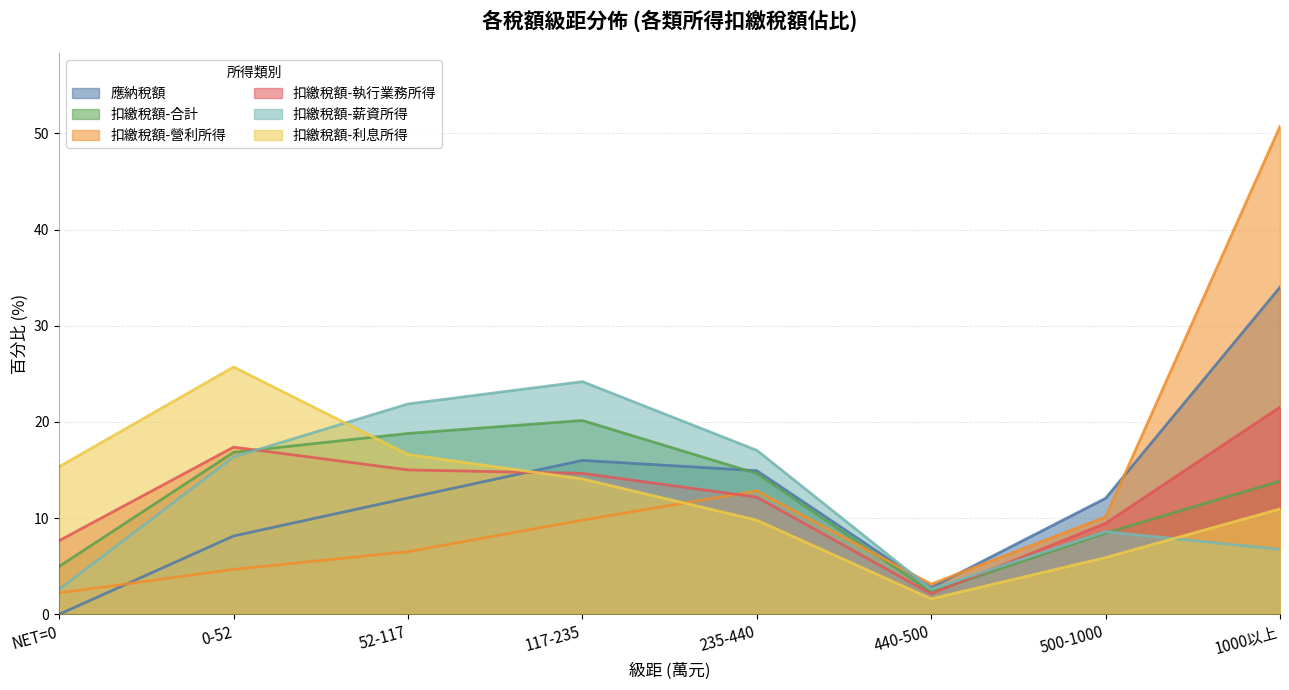

True or false: 扣繳稅額-利息所得 and 扣繳稅額-薪資所得 cross at least once.

True